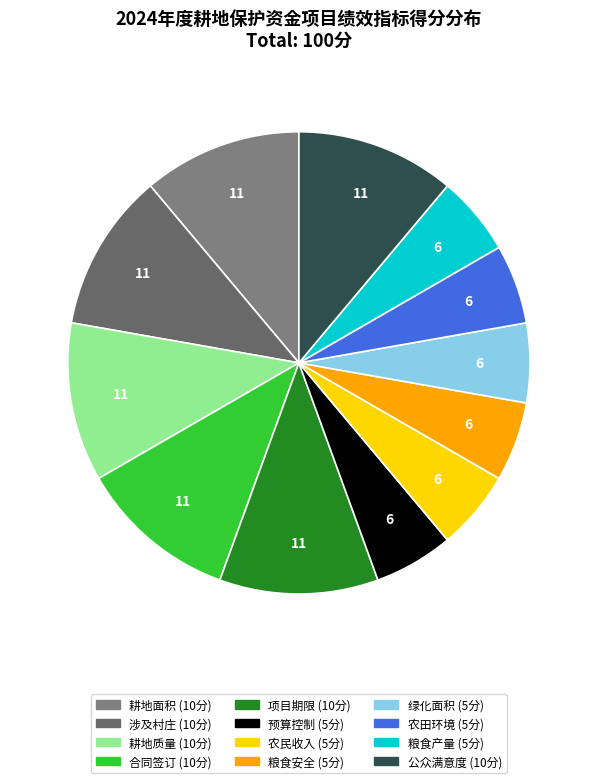

How many slices are in this pie chart?

12